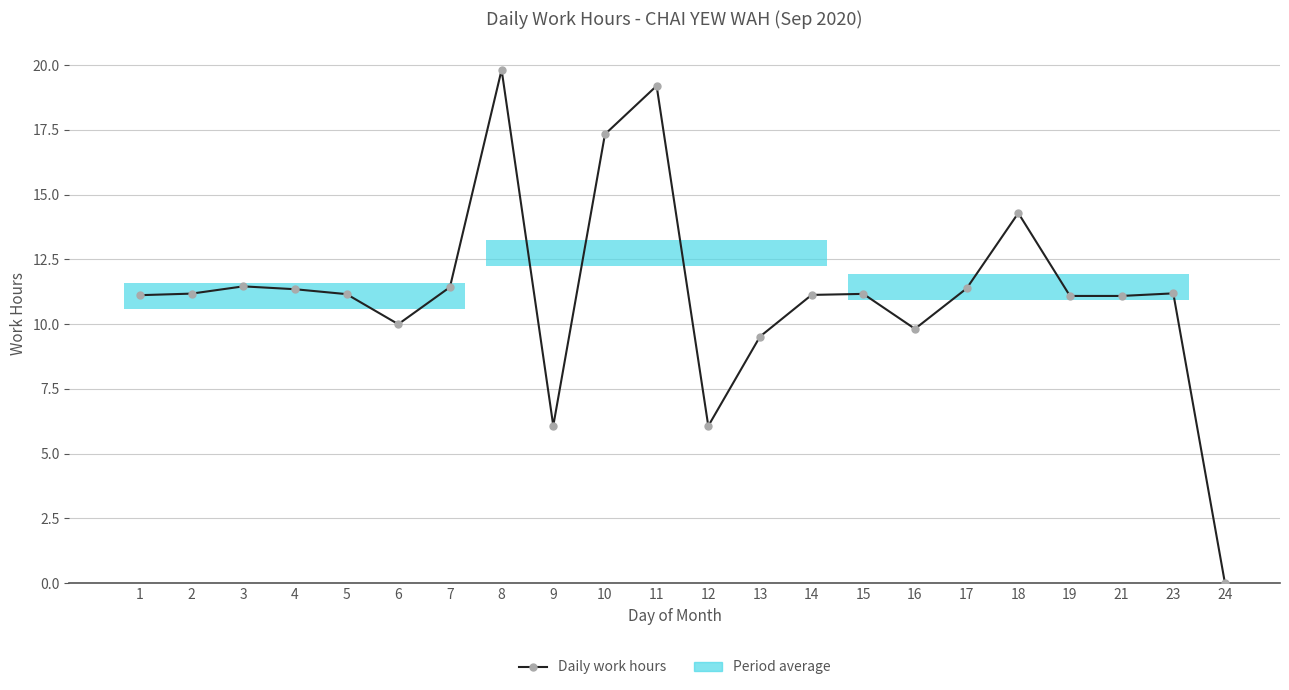

True or false: the data shows 11.4 at 17.

True